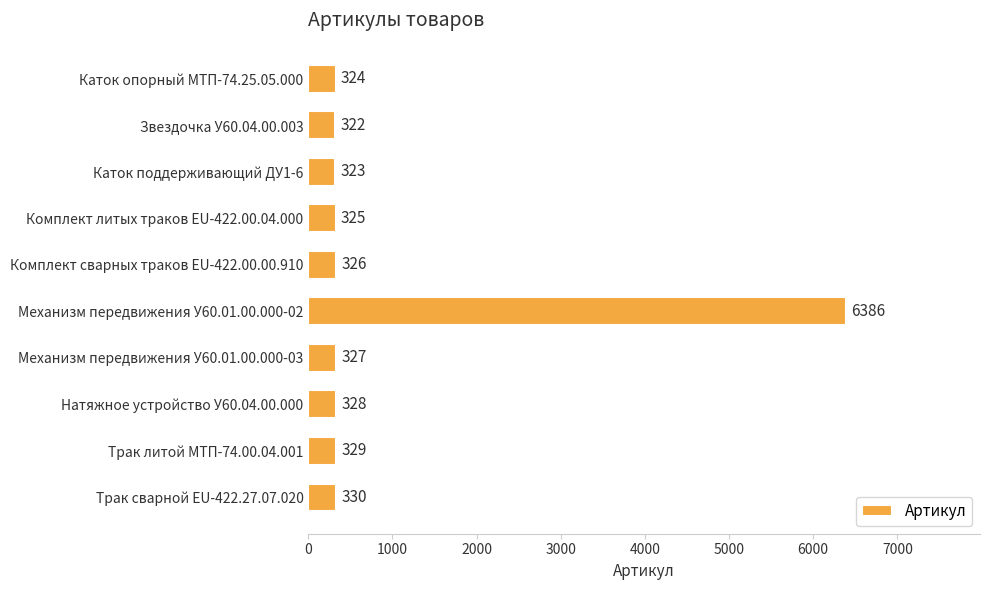

True or false: the data shows 325 at Комплект литых траков EU-422.00.04.000.

True